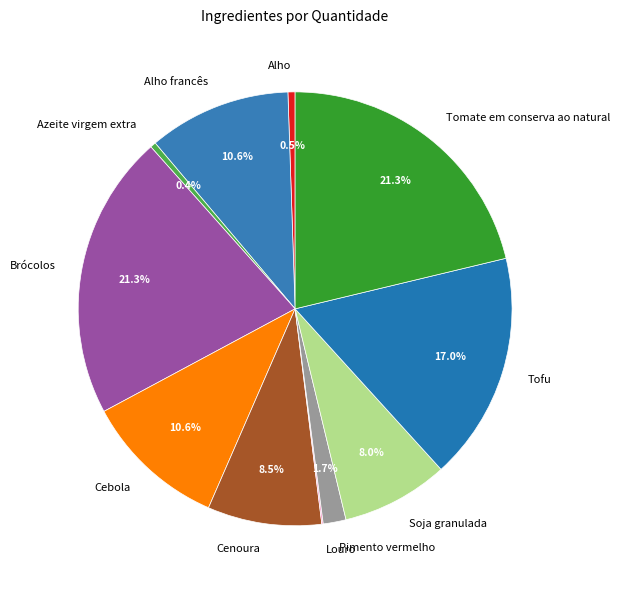

Does any single category account for the majority?

No